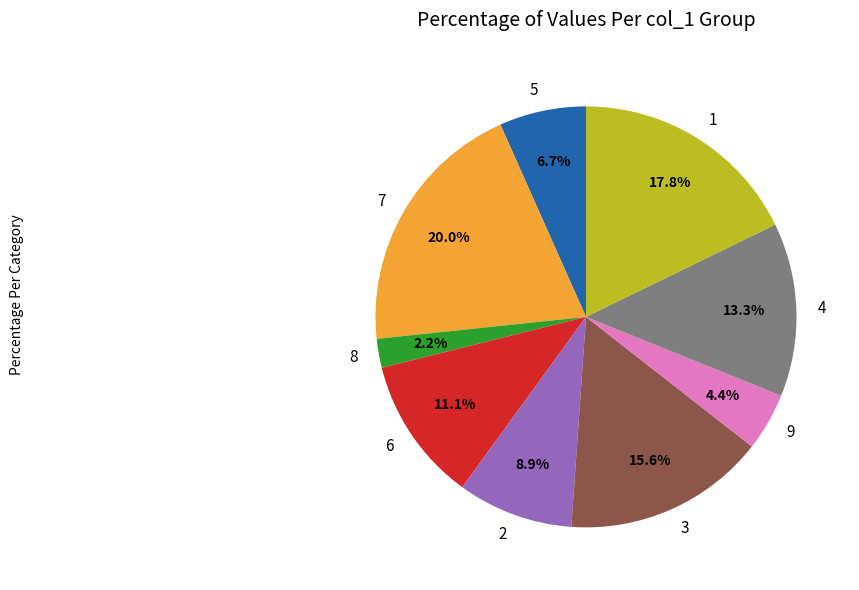

What percentage do 8 and 1 together represent?

20.0%